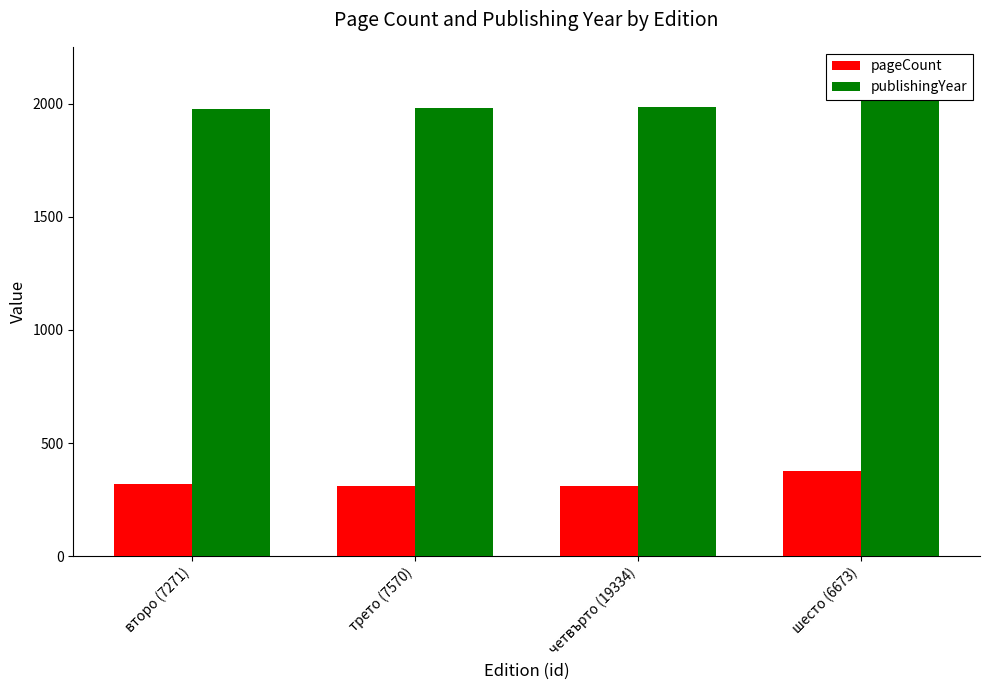

The pageCount series shows 541 at шесто (6673). True or false?

False